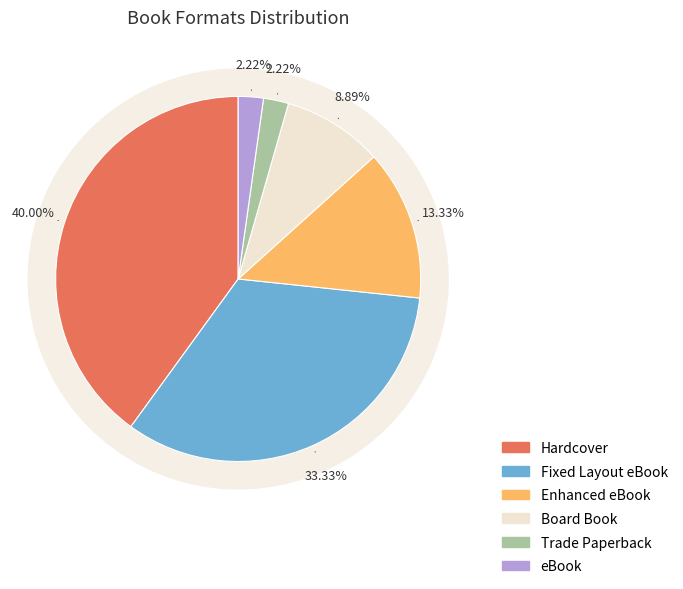

To the nearest percent, what is the combined percentage of Trade Paperback and eBook?

4%